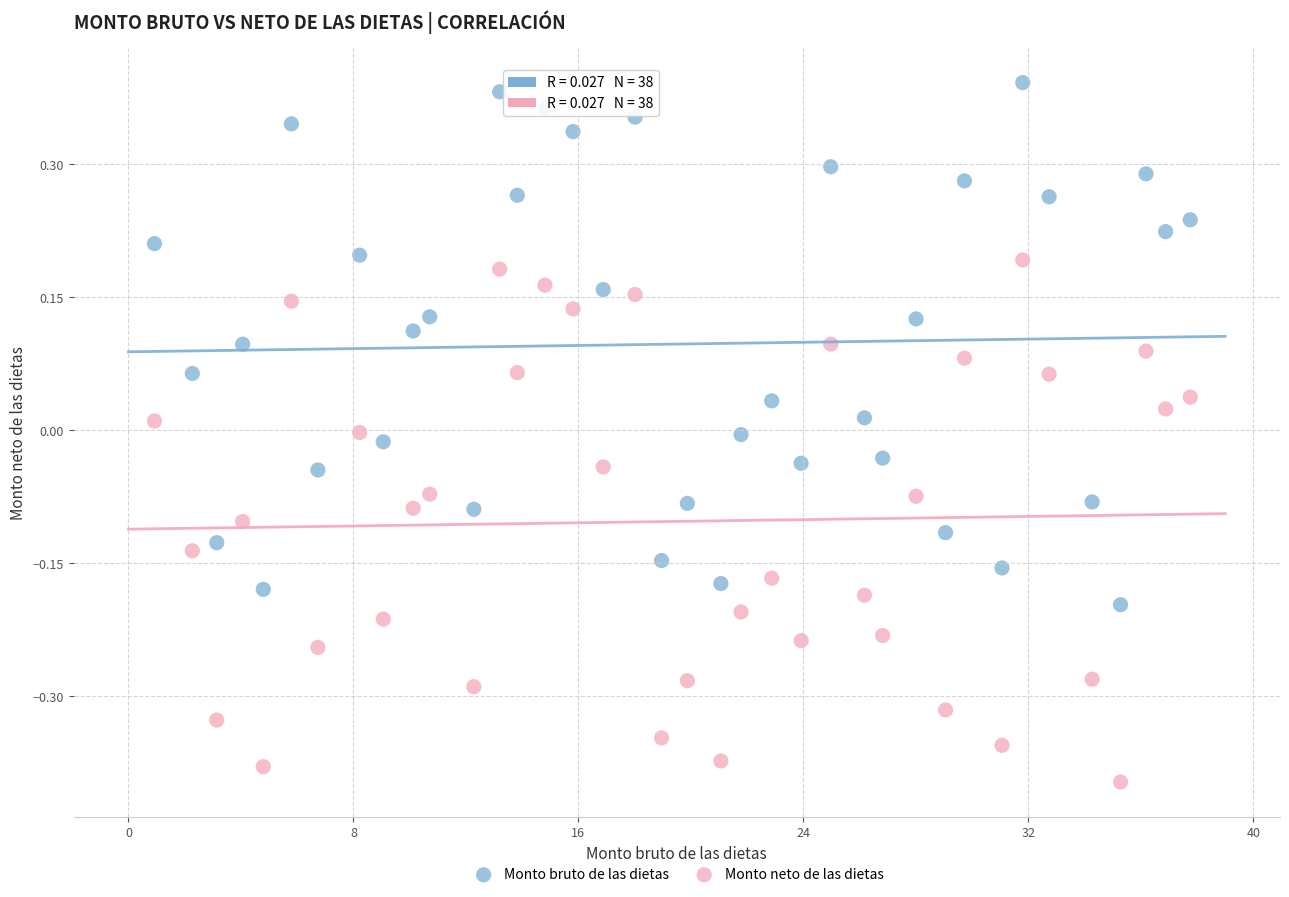

What is the X range (max minus min) for the scatter plot?

36.8